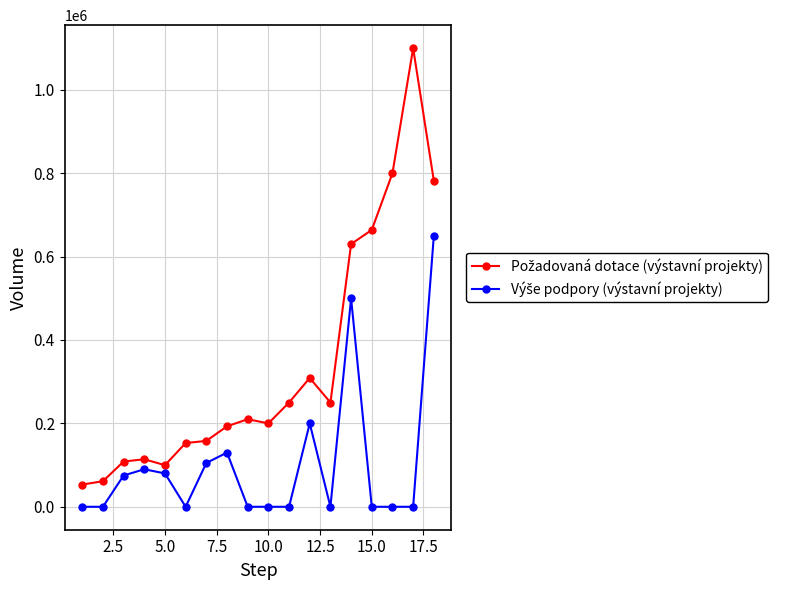

What is the greatest value displayed?

1100000